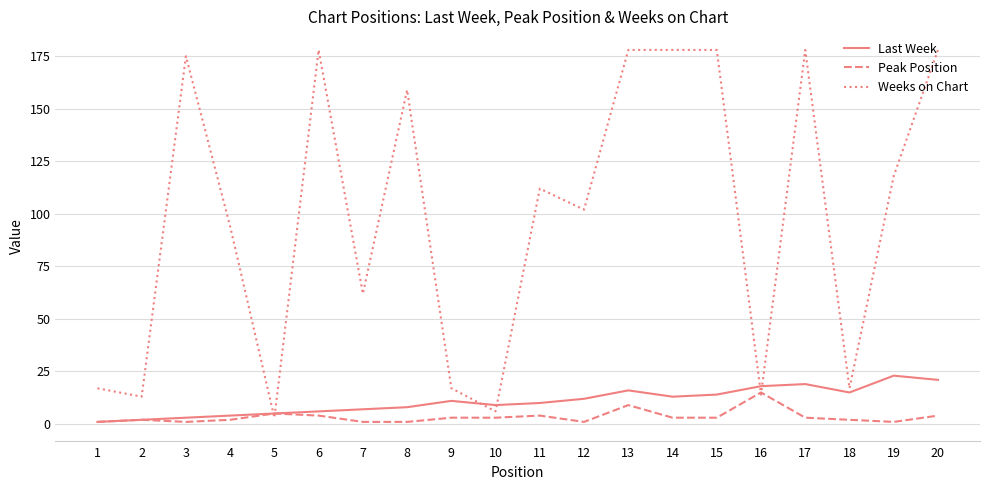

Reading right to left, what are all the values shown in this chart?

Last Week: 20=21	19=23	18=15	17=19	16=18	15=14	14=13	13=16	12=12	11=10	10=9	9=11	8=8	7=7	6=6	5=5	4=4	3=3	2=2	1=1
Peak Position: 20=4	19=1	18=2	17=3	16=15	15=3	14=3	13=9	12=1	11=4	10=3	9=3	8=1	7=1	6=4	5=5	4=2	3=1	2=2	1=1
Weeks on Chart: 20=178	19=118	18=17	17=178	16=14	15=178	14=178	13=178	12=102	11=112	10=6	9=17	8=159	7=62	6=178	5=3	4=94	3=175	2=13	1=17